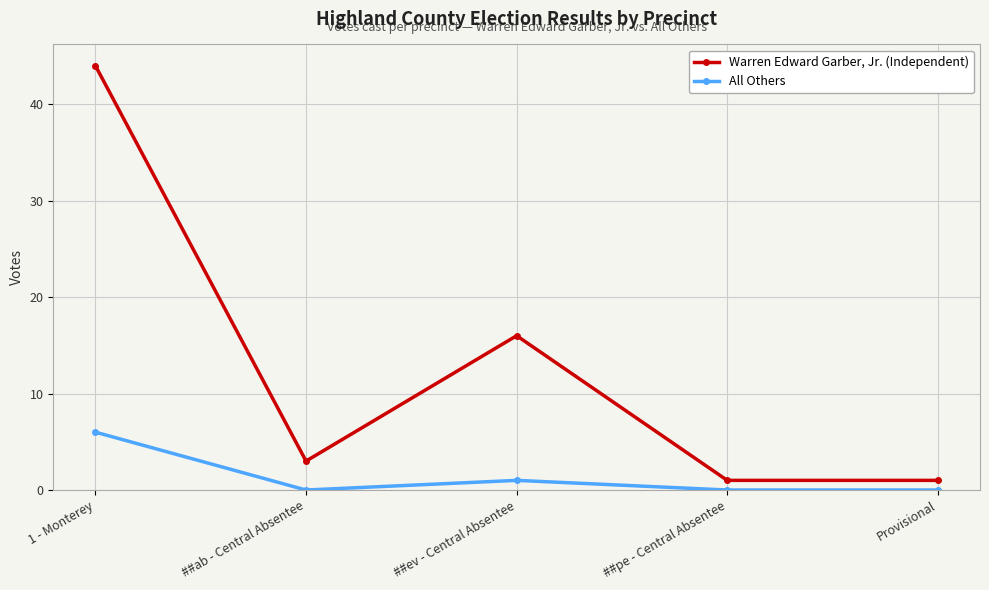

True or false: All Others and Warren Edward Garber, Jr. (Independent) intersect in this chart.

False